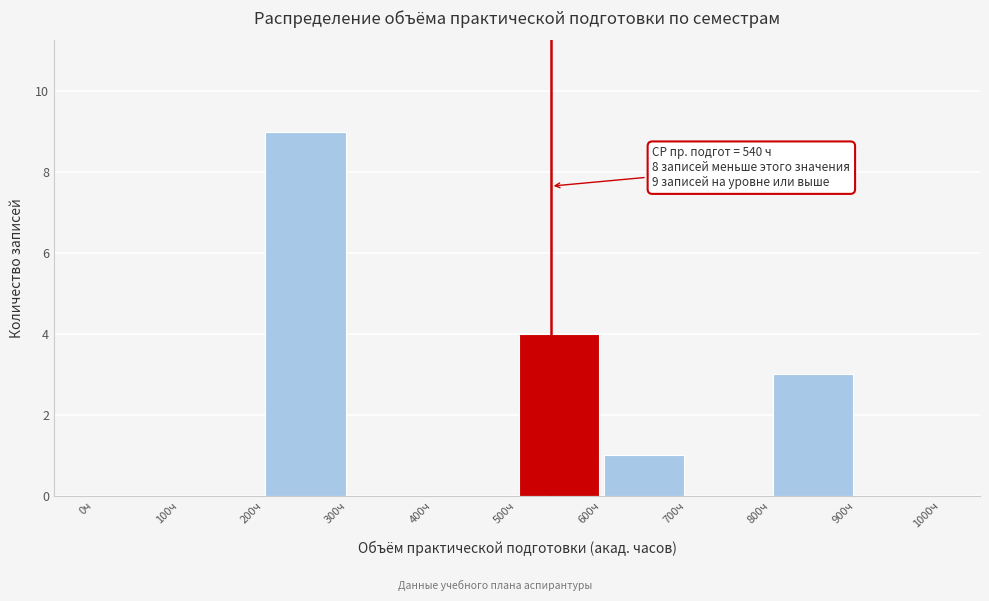

Which range on the x-axis has the tallest bar?

200 to 300